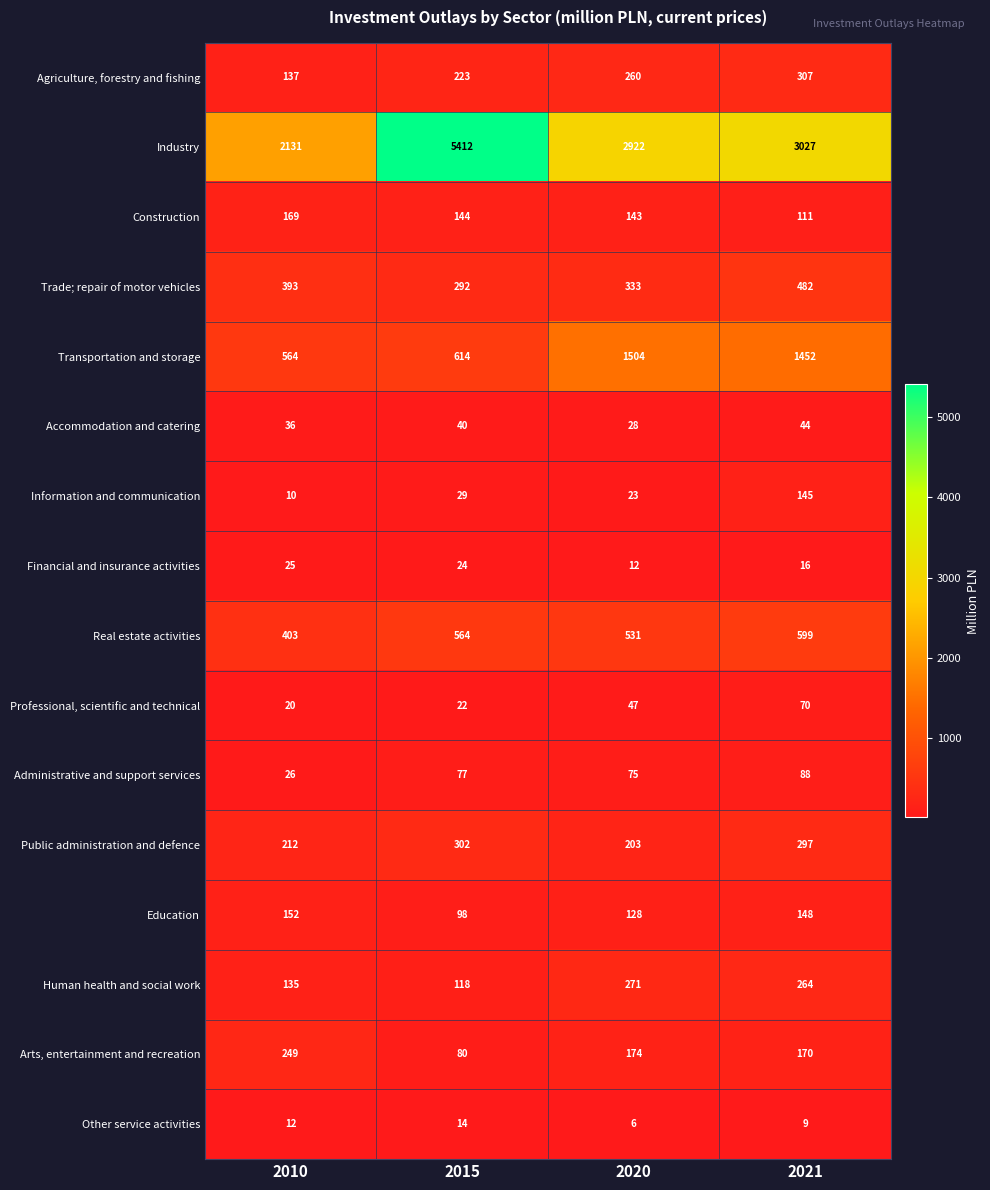

What is the difference between the highest and lowest values at 2010?

2121